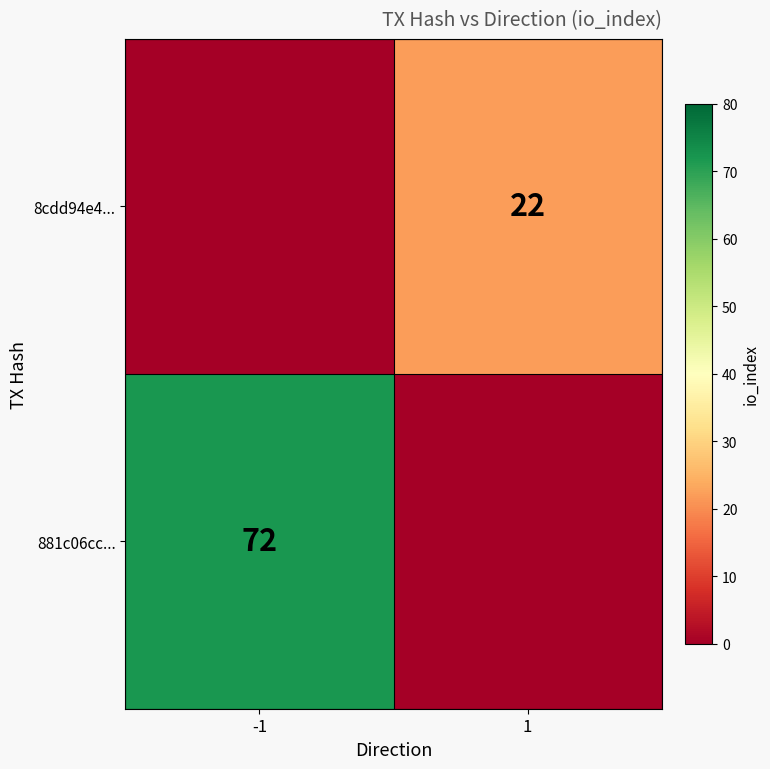

True or false: 8cdd94e4... has a value of 37 at 1.

False